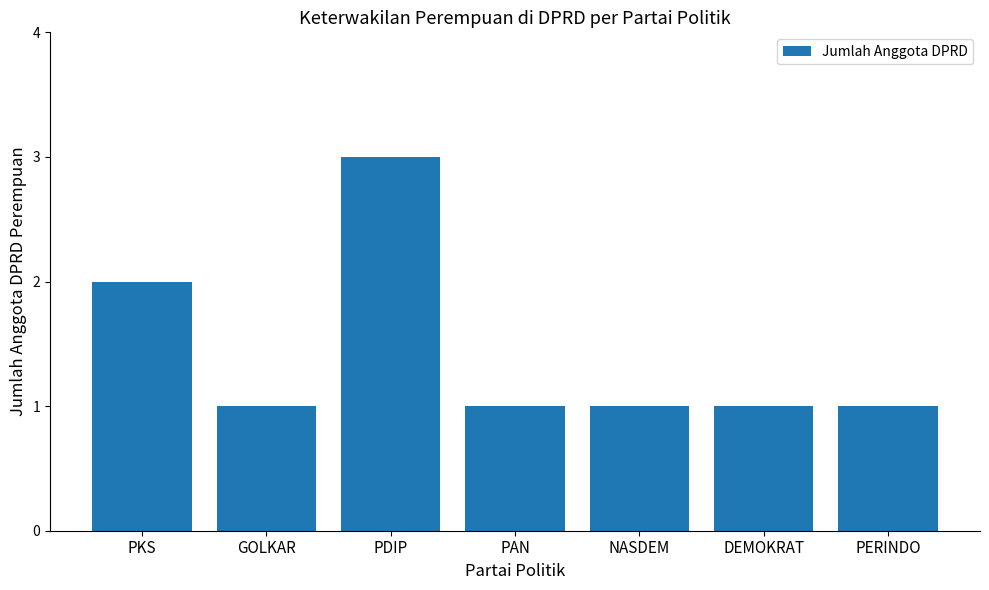

What is the label of the 1st bar from the right?

PERINDO